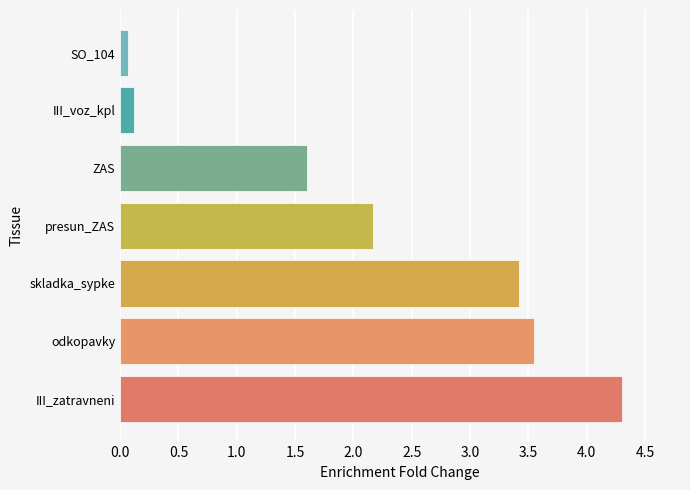

Where is the data nearest to the value 2?

presun_ZAS